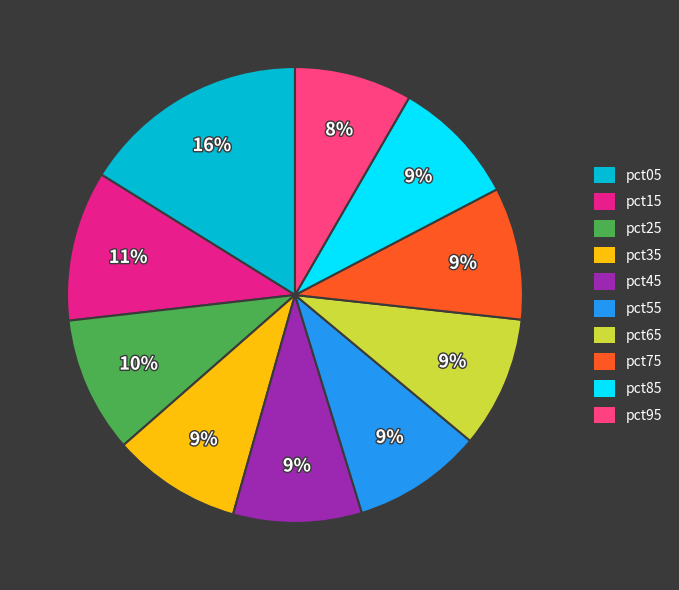

What is the smallest slice in the pie chart?

pct95